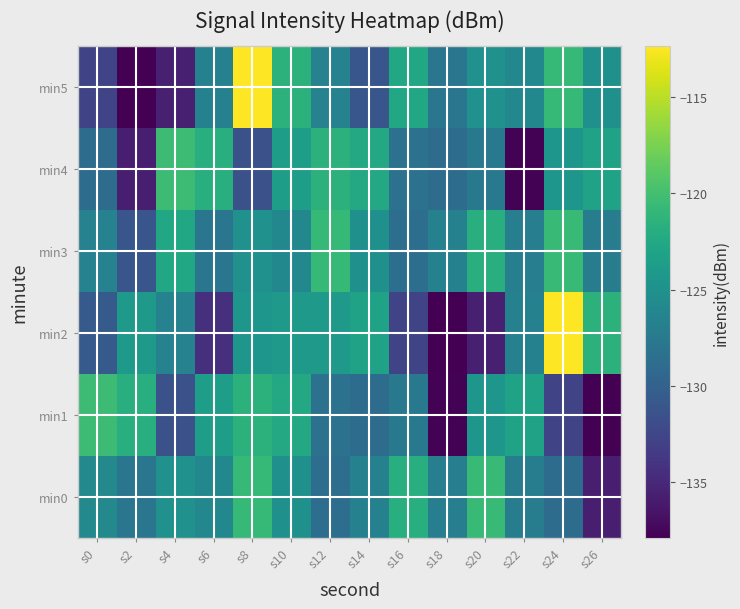

What is the minimum value shown in the chart?

-137.9